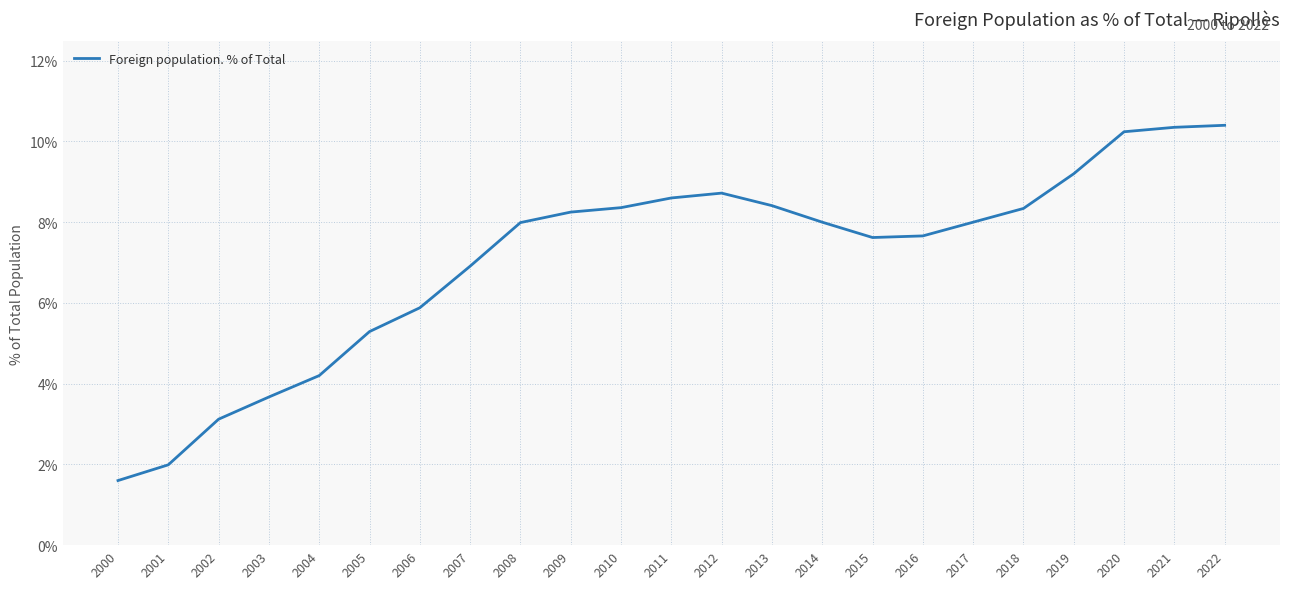

What is the sum of the values at 2001 and 2012?

10.7